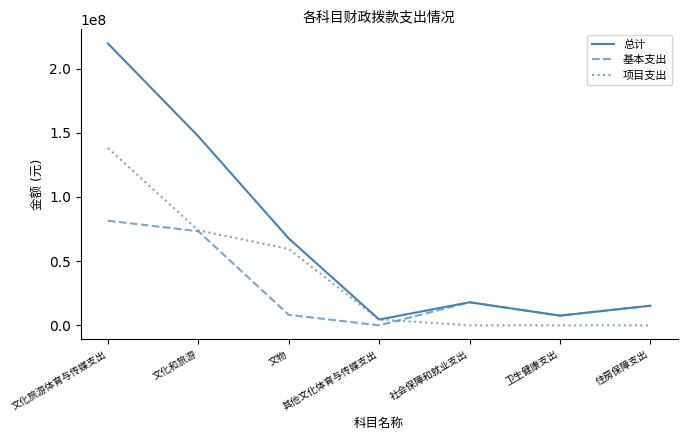

What is the sum of the 基本支出 values at 文物 and 文化和旅游?

81494438.0